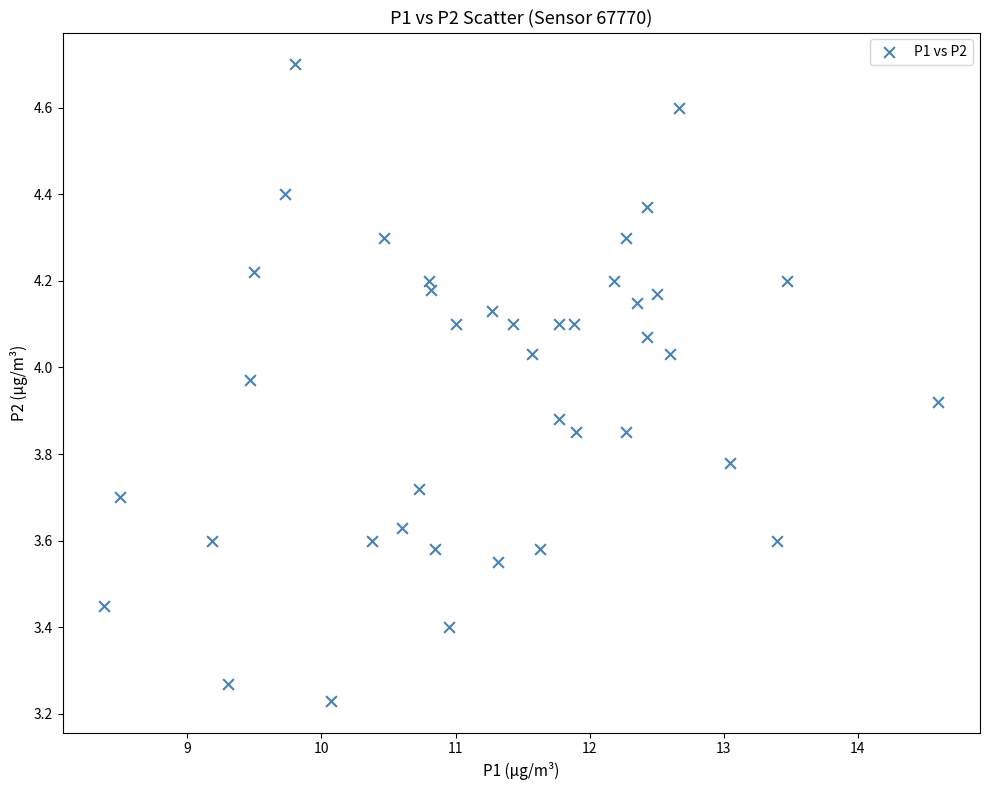

What is the range of Y values (max minus min)?

1.5